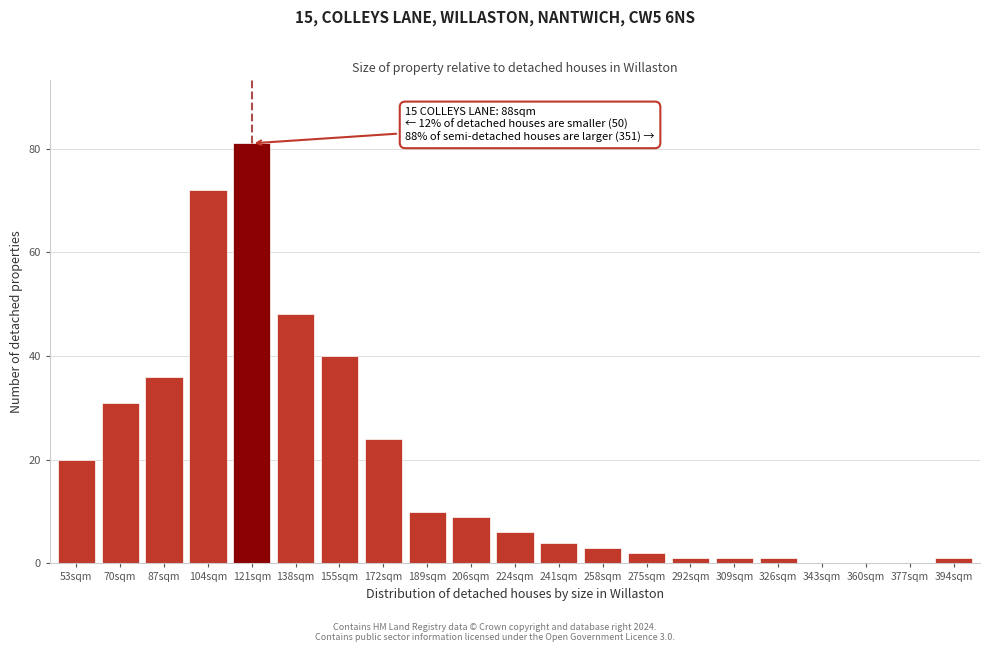

Reading left to right, transcribe all the data shown in this chart.

53sqm=20	70sqm=31	87sqm=36	104sqm=72	121sqm=81	138sqm=48	155sqm=40	172sqm=24	189sqm=10	206sqm=9	224sqm=6	241sqm=4	258sqm=3	275sqm=2	292sqm=1	309sqm=1	326sqm=1	343sqm=0	360sqm=0	377sqm=0	394sqm=1